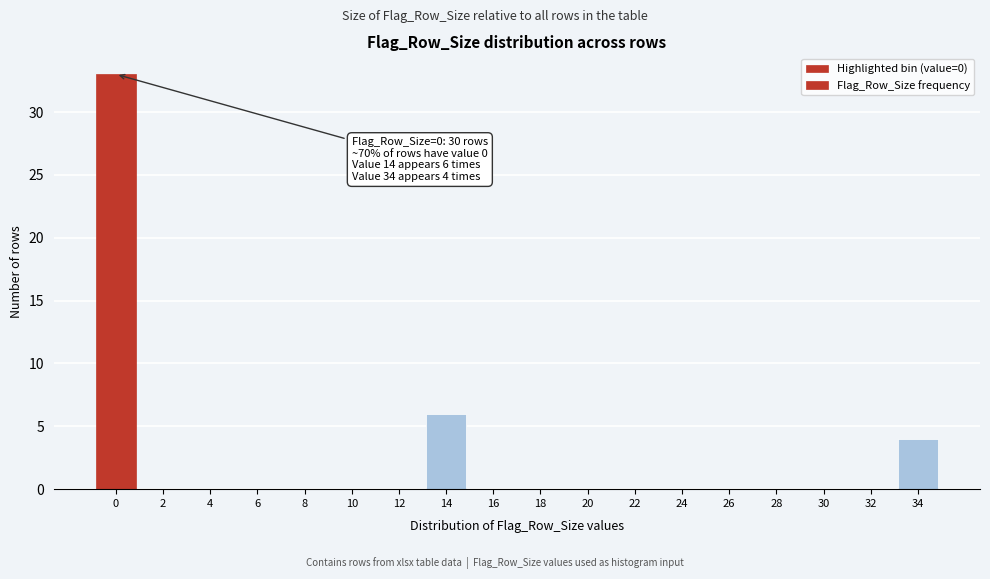

Reading right to left, what are all the values shown in this chart?

34=4	32=0	30=0	28=0	26=0	24=0	22=0	20=0	18=0	16=0	14=6	12=0	10=0	8=0	6=0	4=0	2=0	0=33